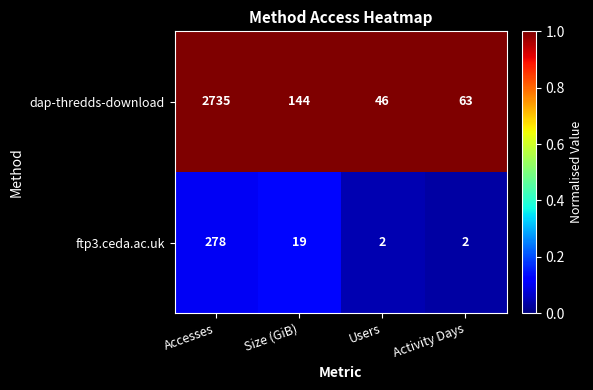

The dap-thredds-download series shows 46 at Users. True or false?

True